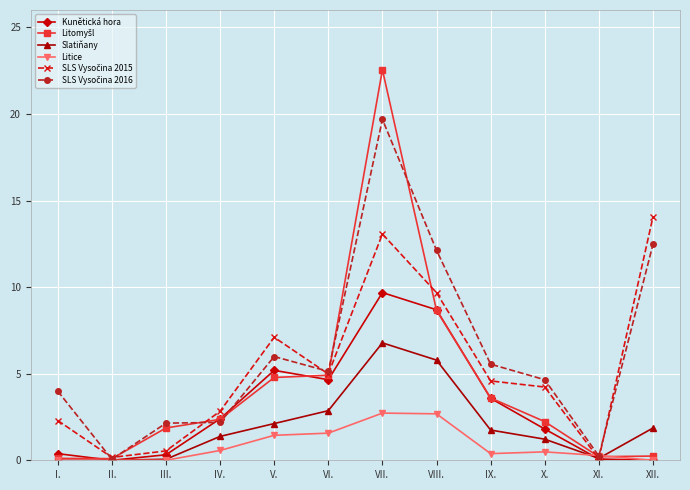

At which category is the sum across all series the highest?

VII.